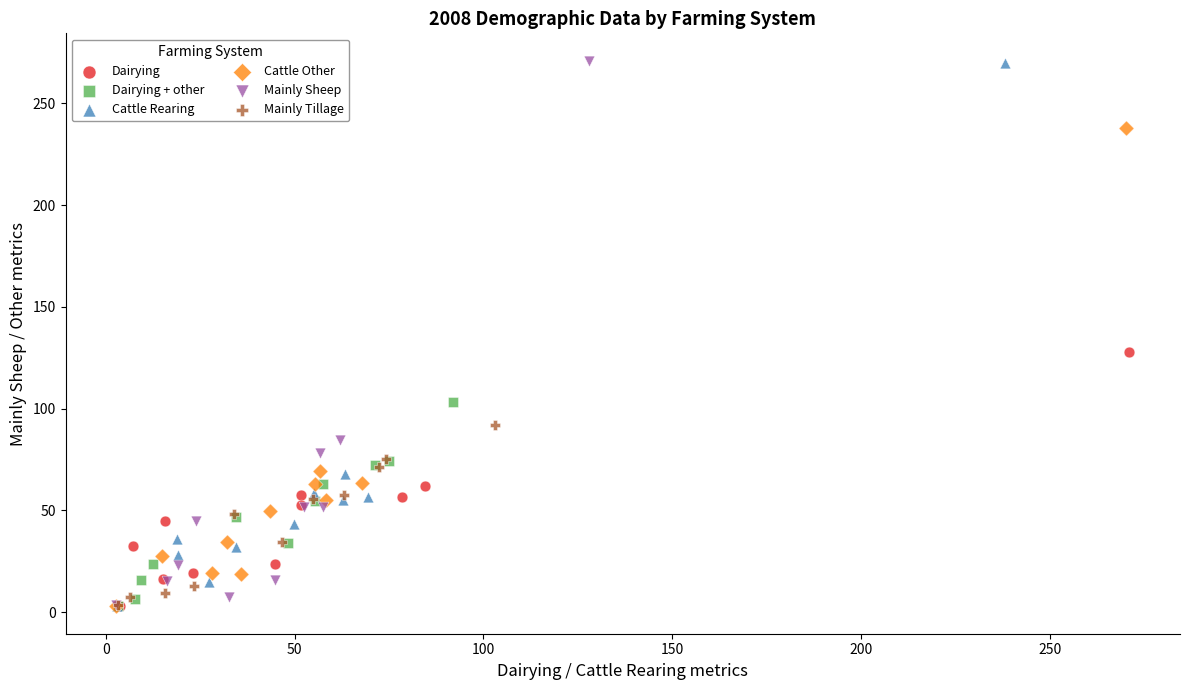

Which series has the widest spread of Y values?

Mainly Sheep